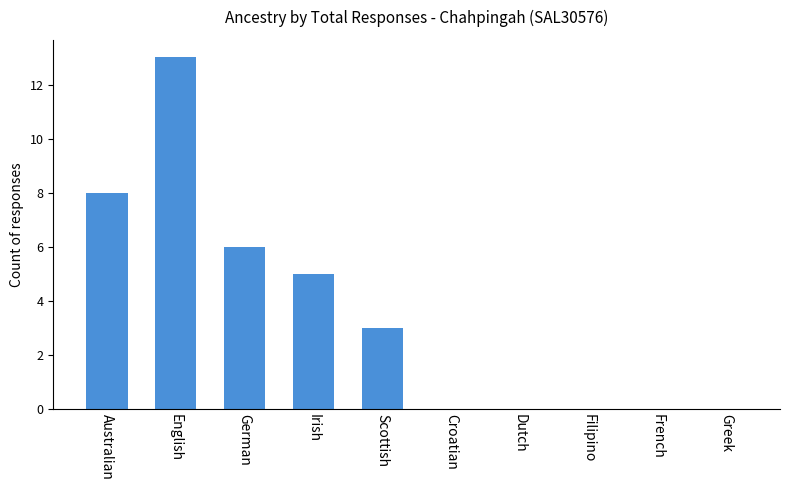

The chart shows a value of 0 at French. True or false?

True